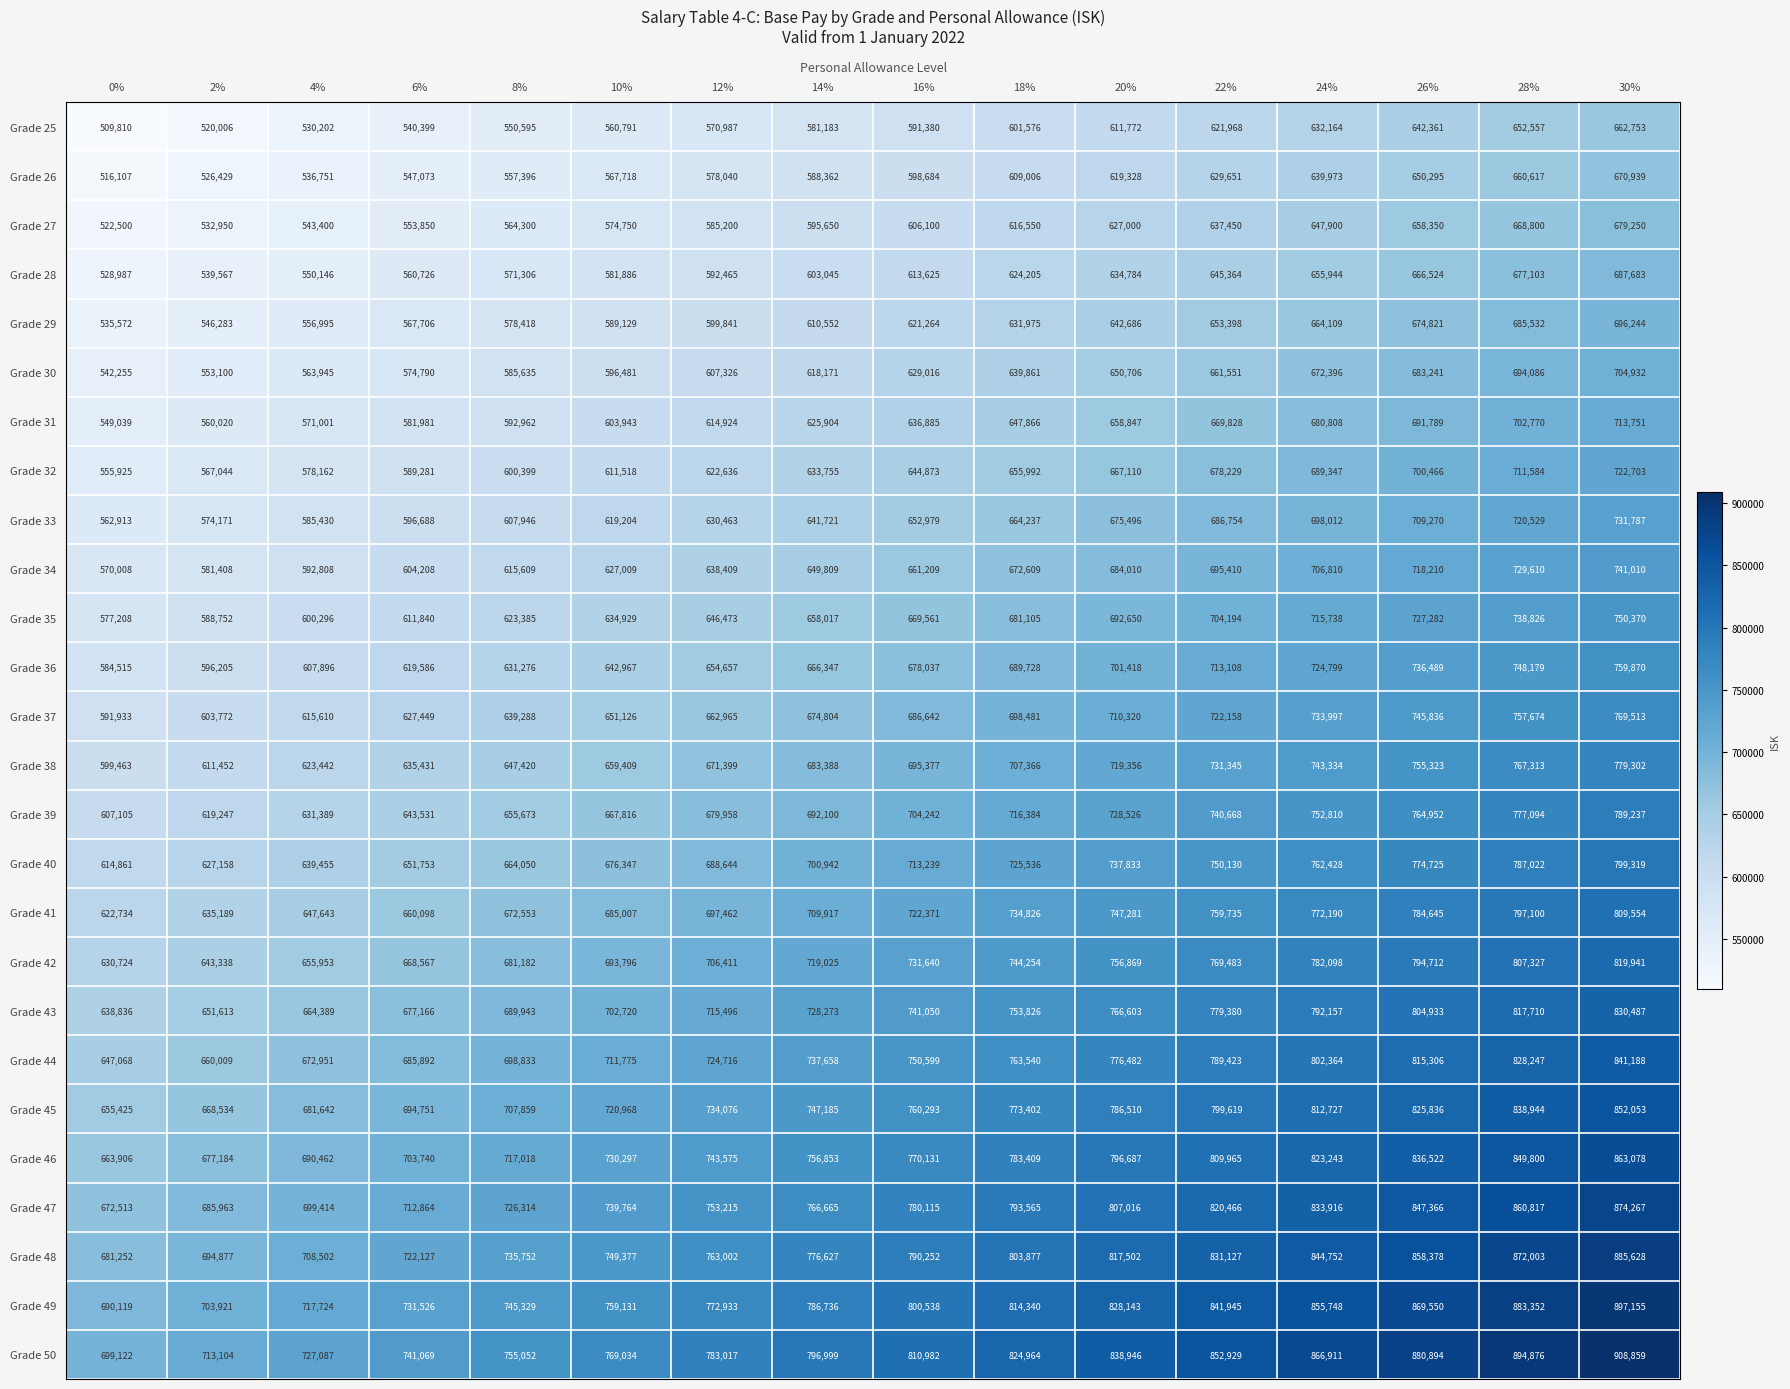

Is the value of Grade 42 at 12% greater than the value of Grade 46 at 18%?

No